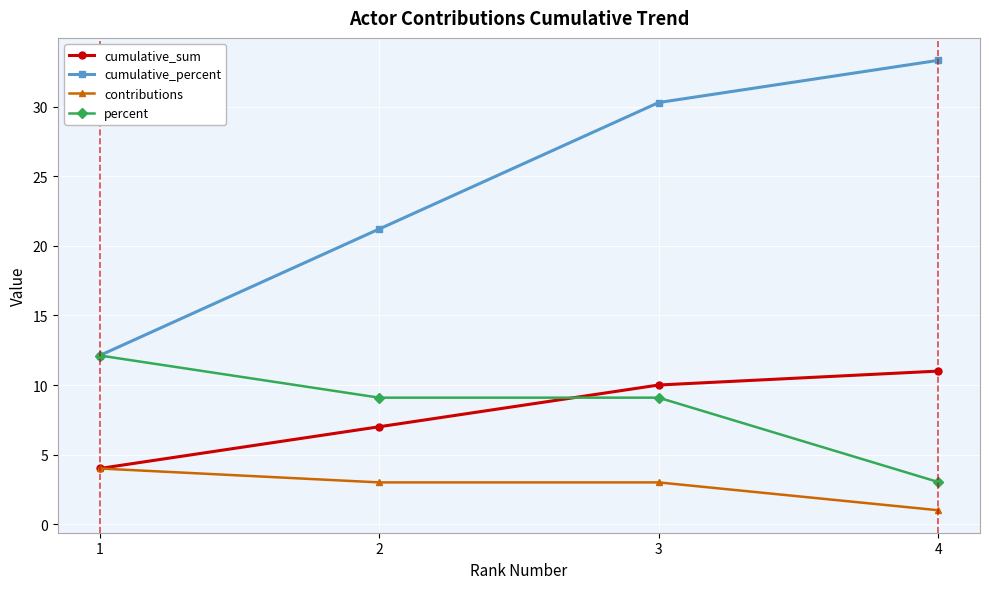

Which series has the largest range (max minus min)?

cumulative_percent